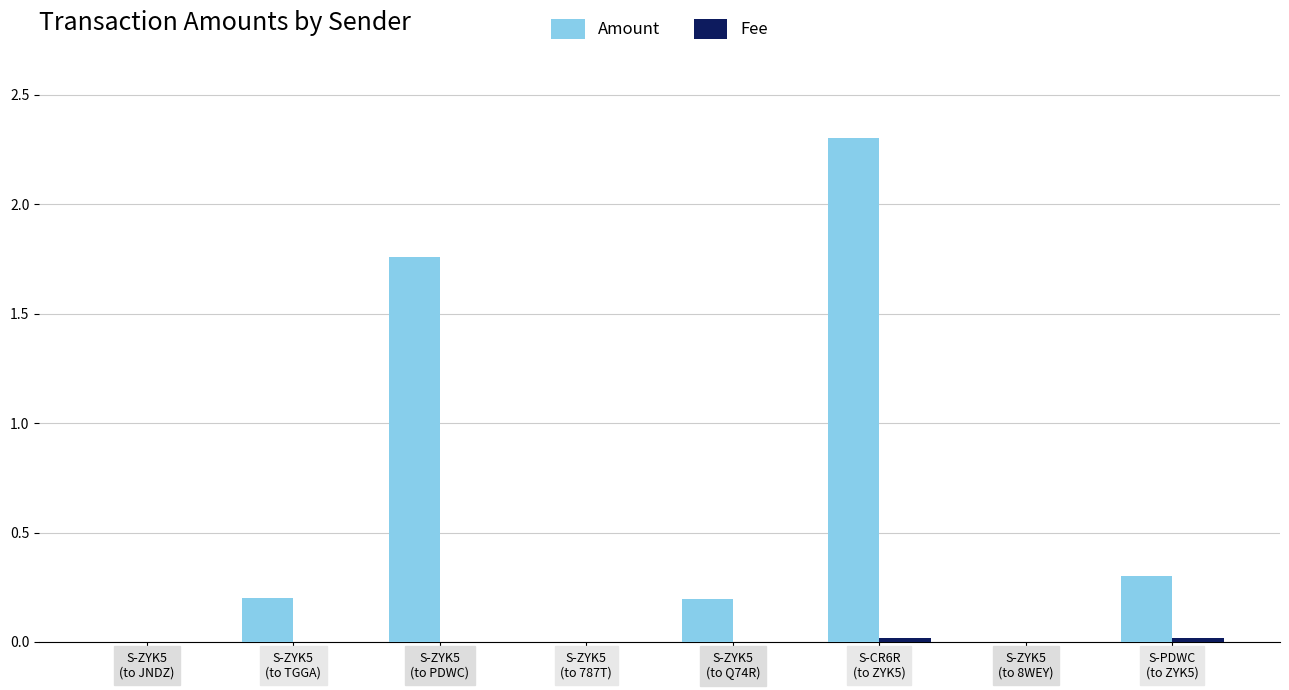

What is the maximum value for Amount?

2.3